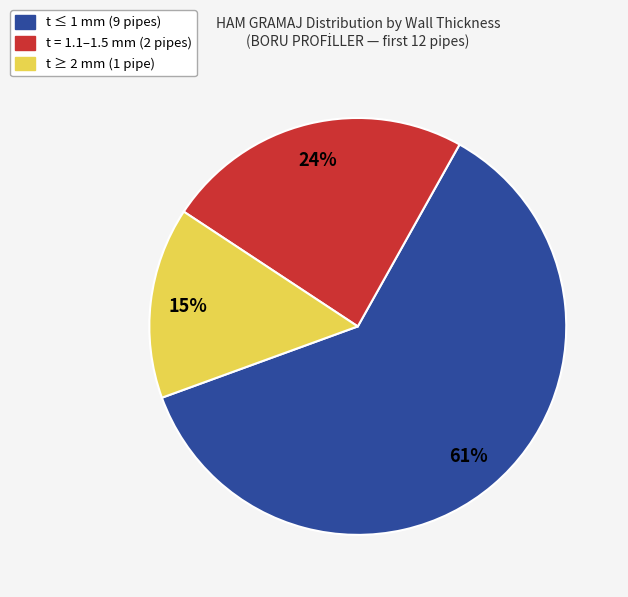

To the nearest percent, what is the difference between the largest and smallest slice percentages?

46%